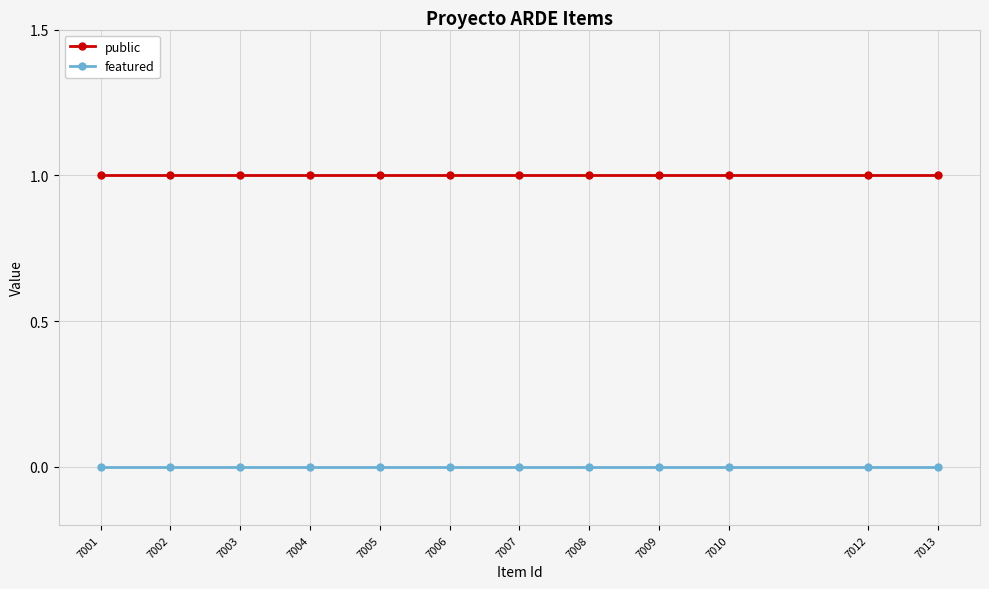

The value of featured at 7002 is 0. True or false?

True